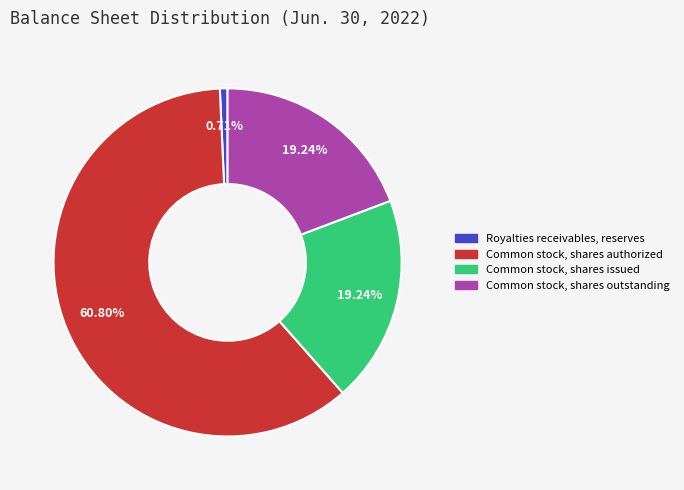

To the nearest percent, what portion does Royalties receivables, reserves represent?

1%